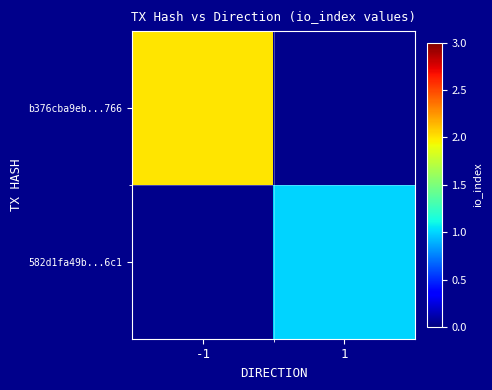

Is it true that b376cba9eb...766 equals 3.4 at -1?

False